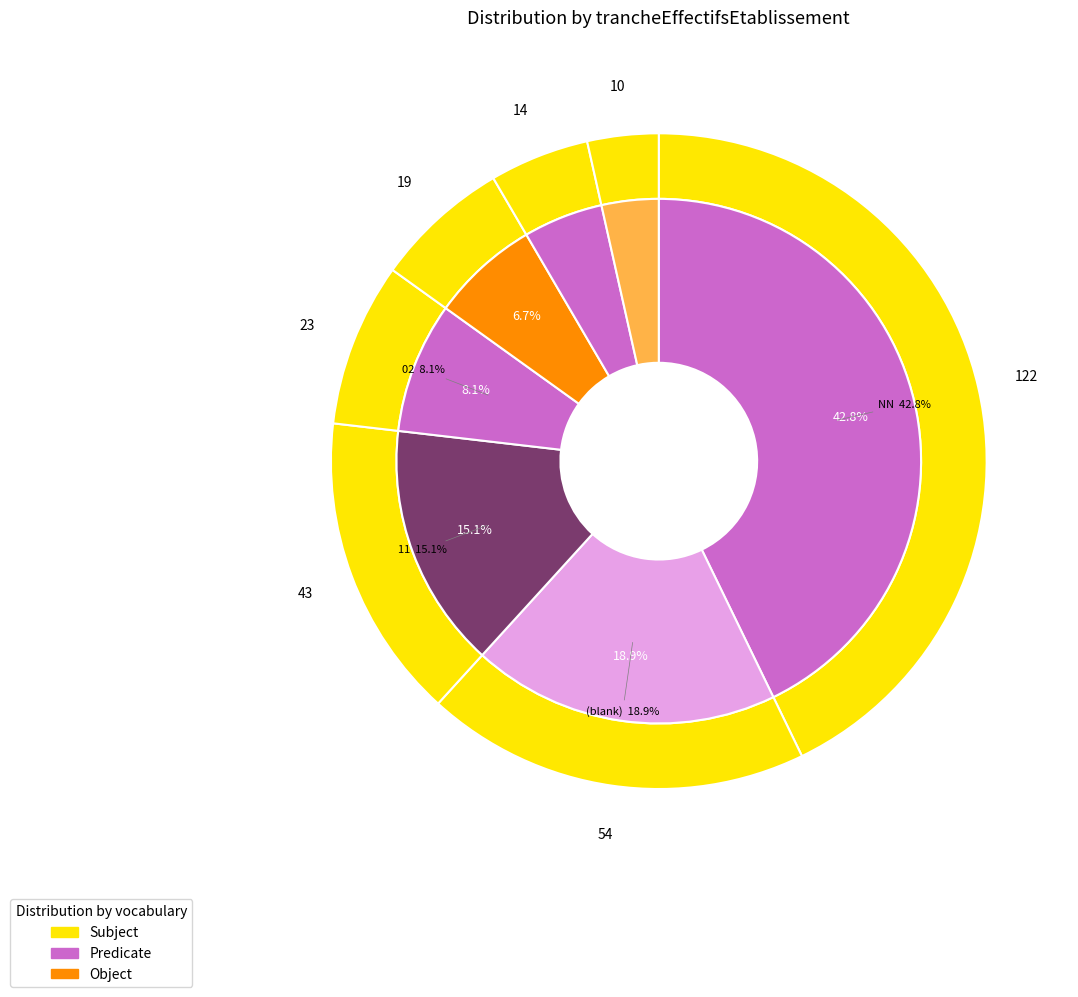

To the nearest percent, what is the average slice percentage?

14%